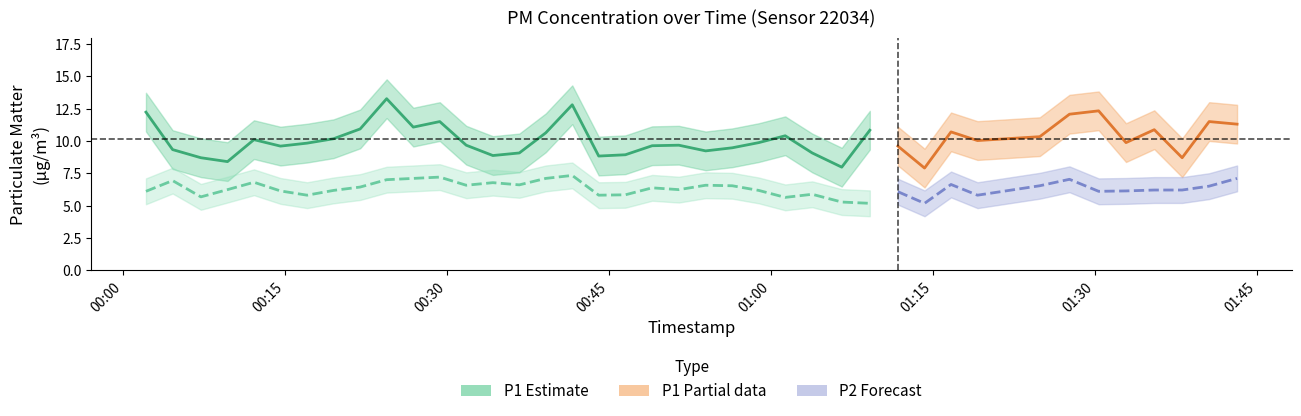

What is the average value of the P2 series?

6.3